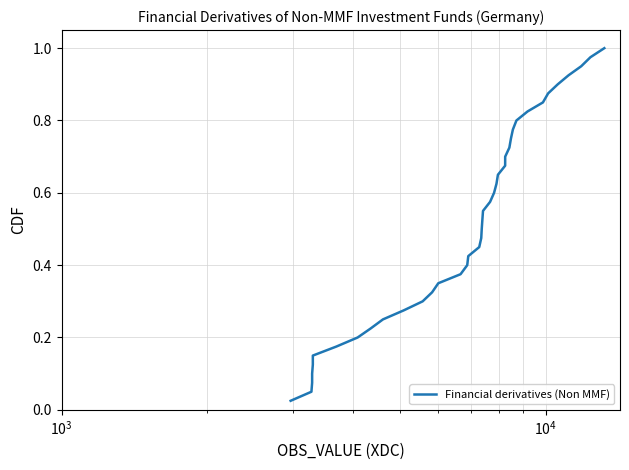

True or false: the data has more than 1 interior local peaks.

False